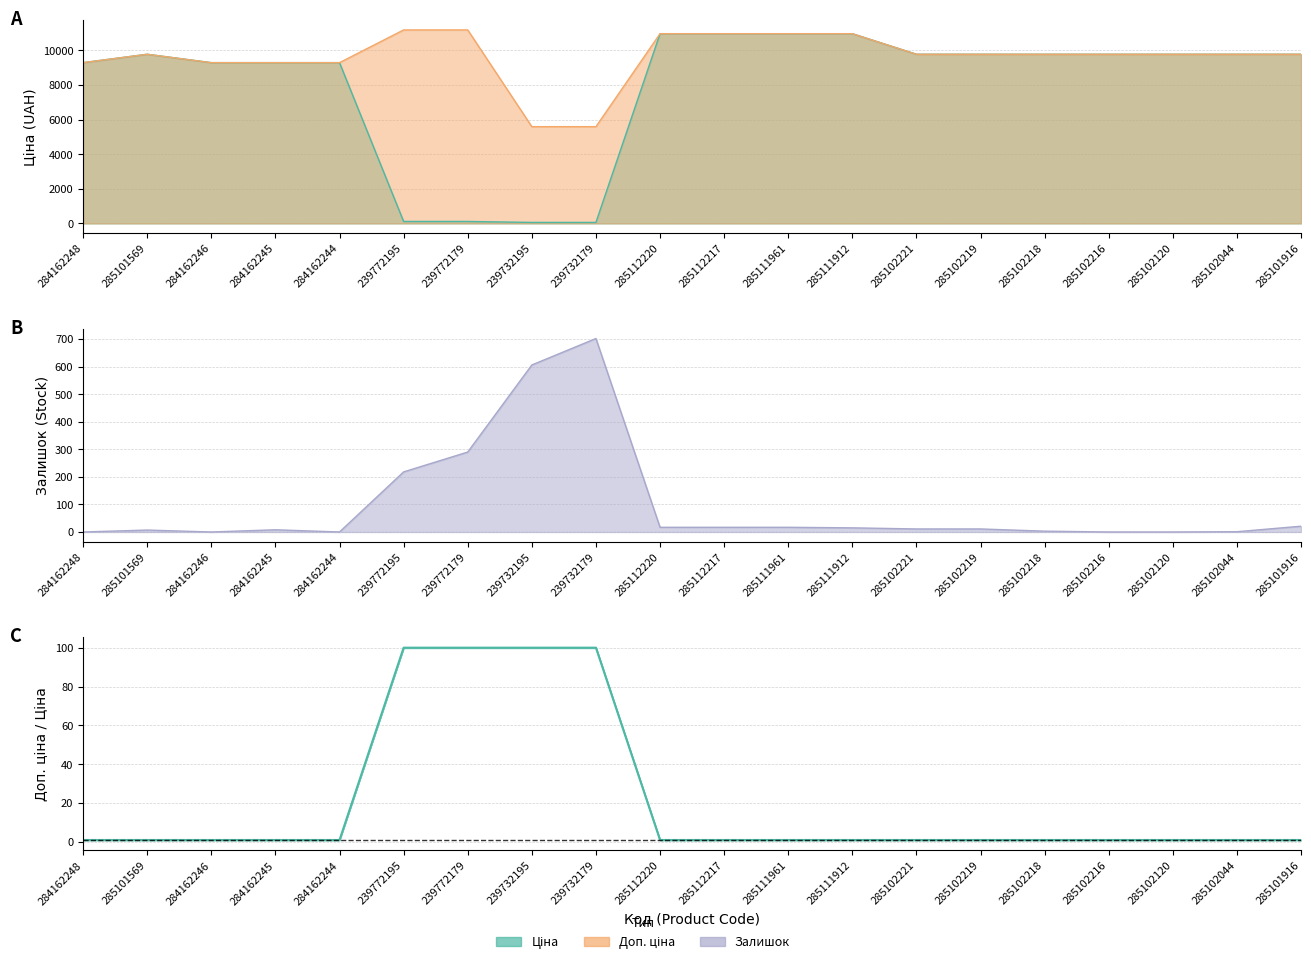

Between 285101569 and 239772179, which is larger?

239772179